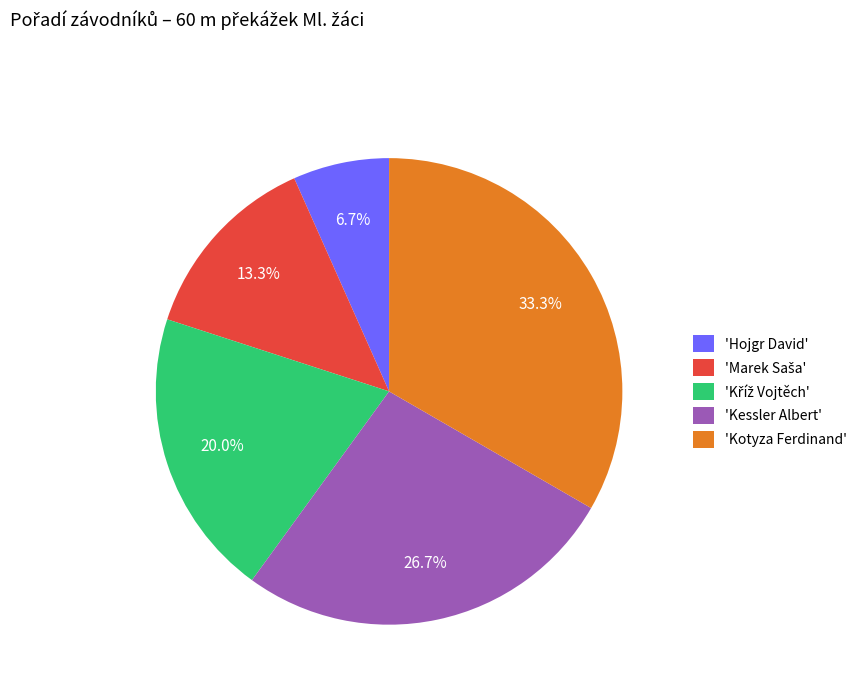

Is there a majority slice in this chart?

No